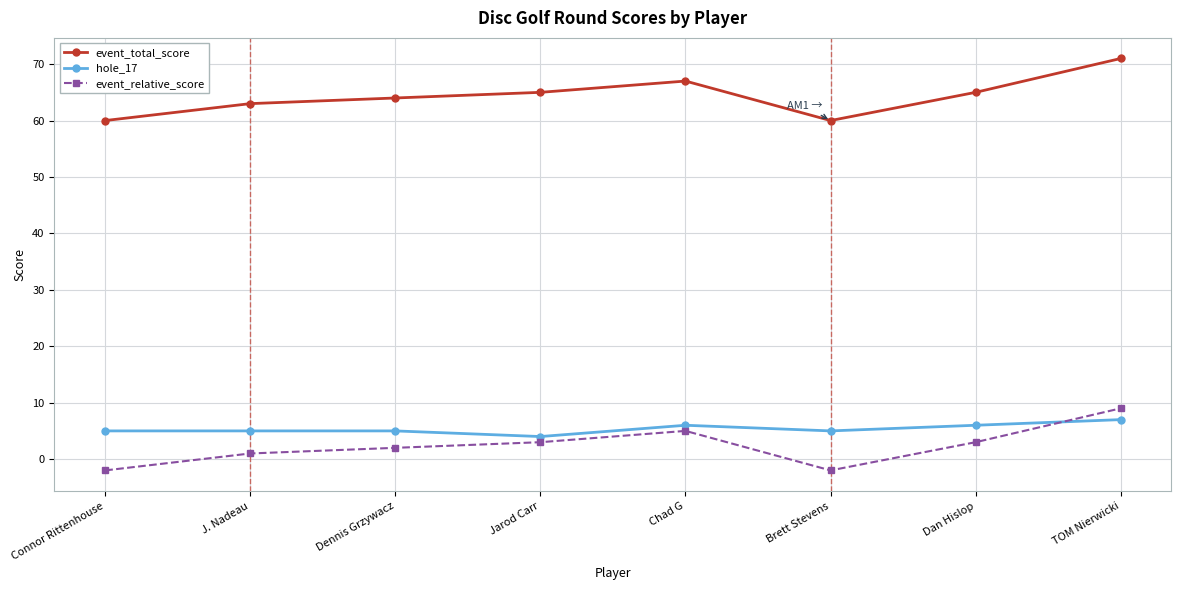

What is the total value across all series at Connor Rittenhouse?

63